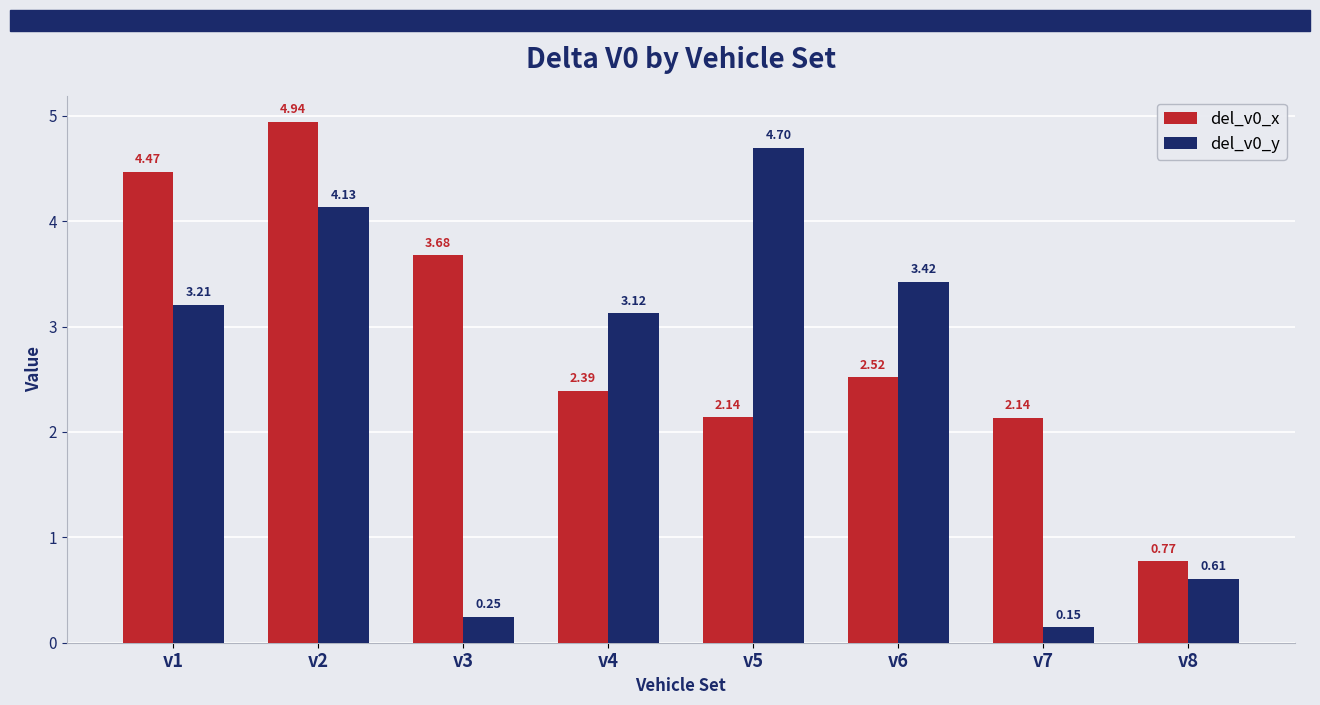

What is the difference between the highest and lowest values at v6?

0.9